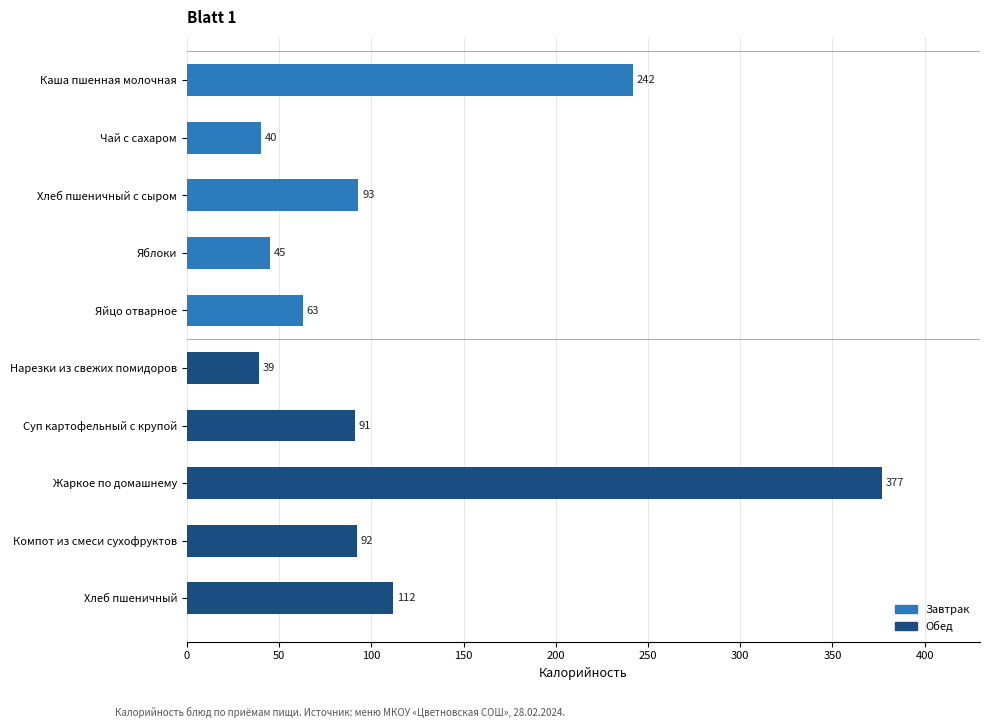

How many values are below 92?

5